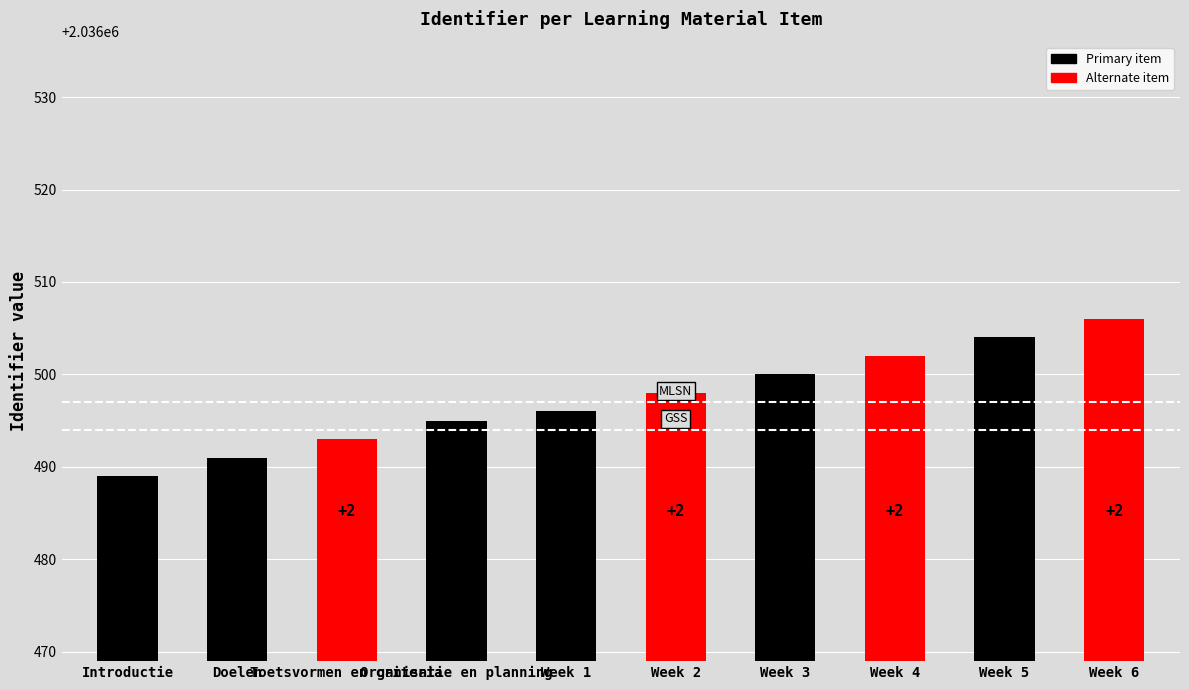

How many series are shown in this chart?

1